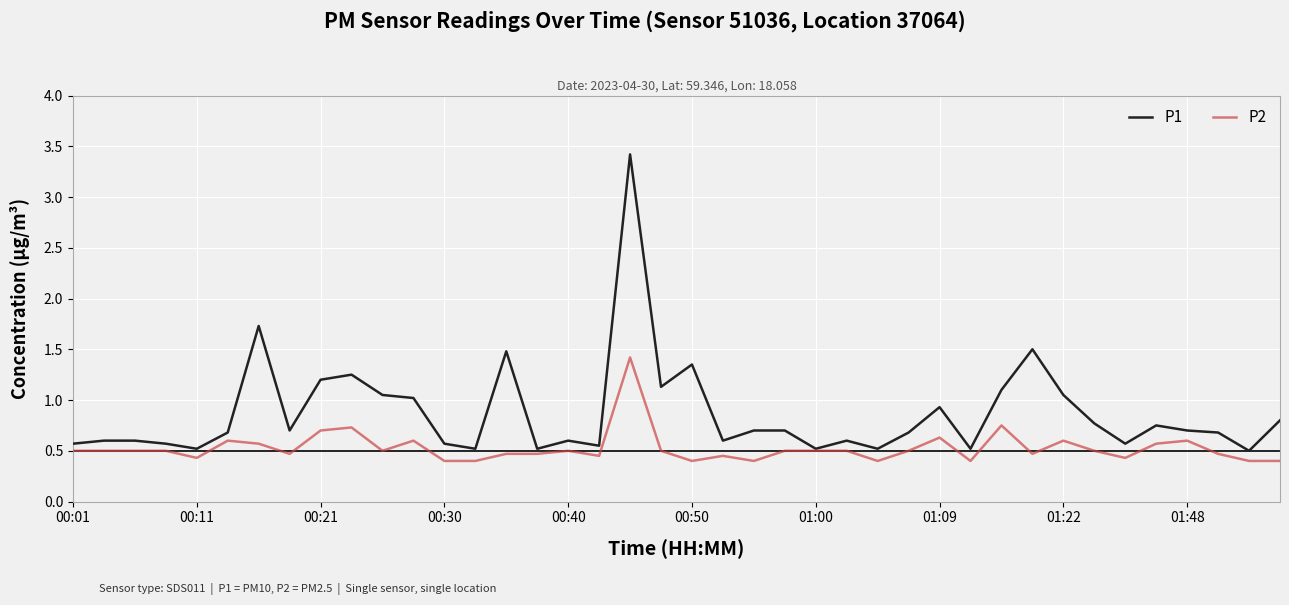

Rank the series by their average value, from highest to lowest.

P1, P2